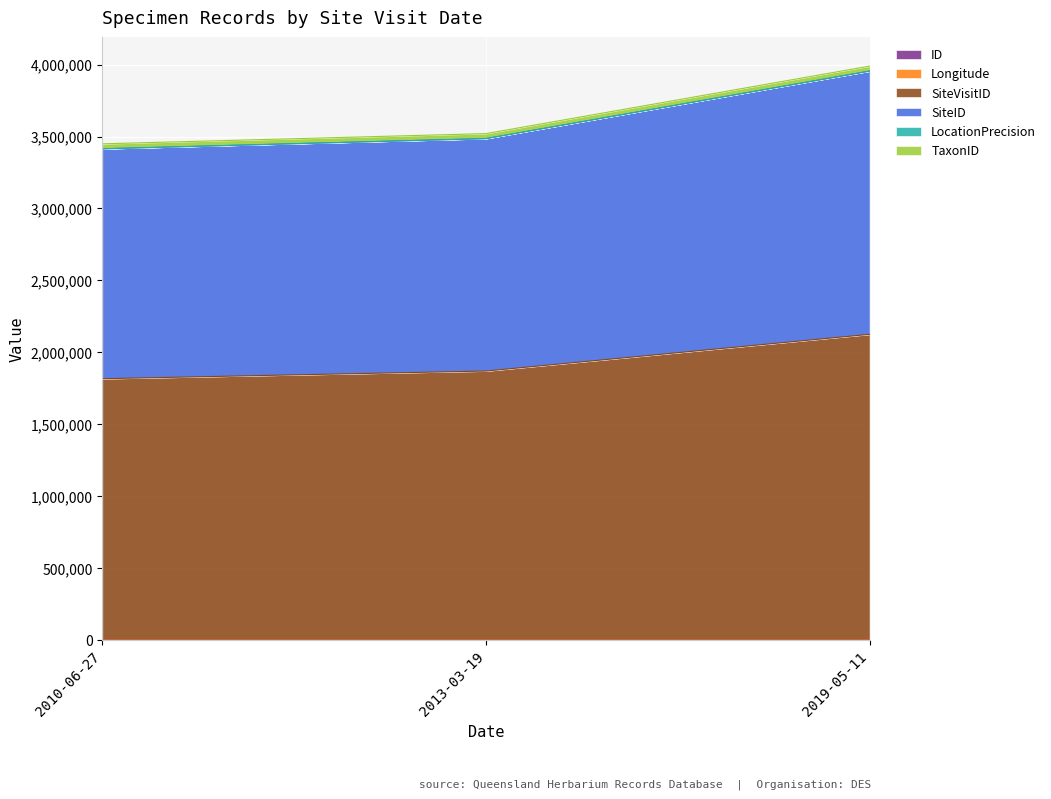

What is the highest value of the SiteVisitID series?

2125342.0